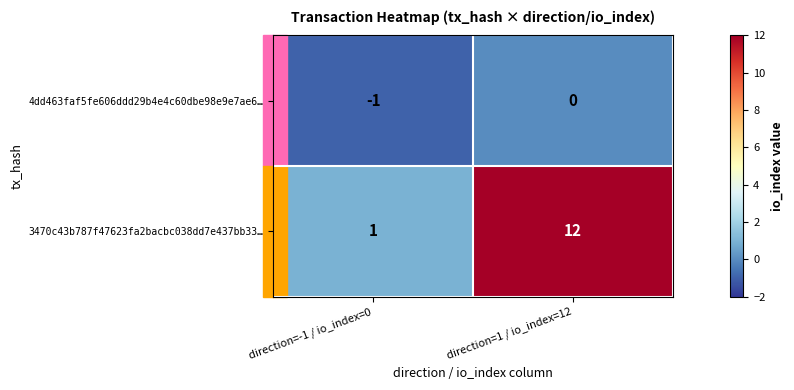

Between direction=-1 / io_index=0 and direction=1 / io_index=12, which series saw the biggest shift?

3470c43b787f47623fa2bacbc038dd7e437bb33…